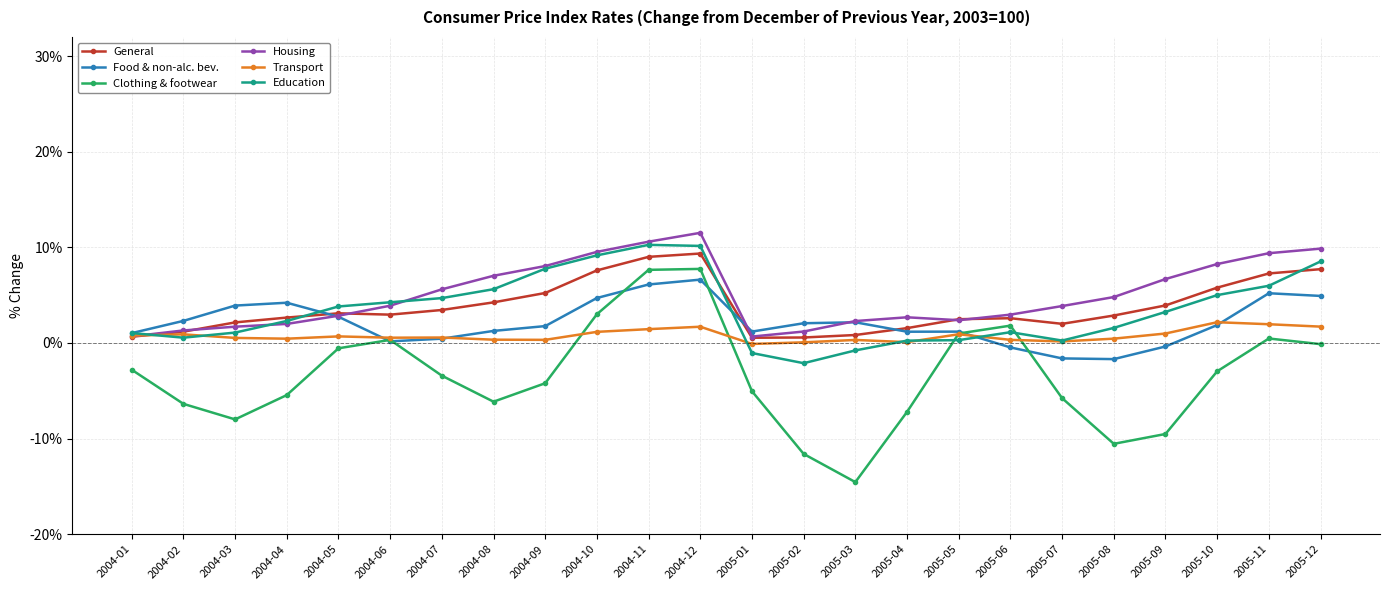

What is the difference between the highest and lowest values at 2004-01?

3.8